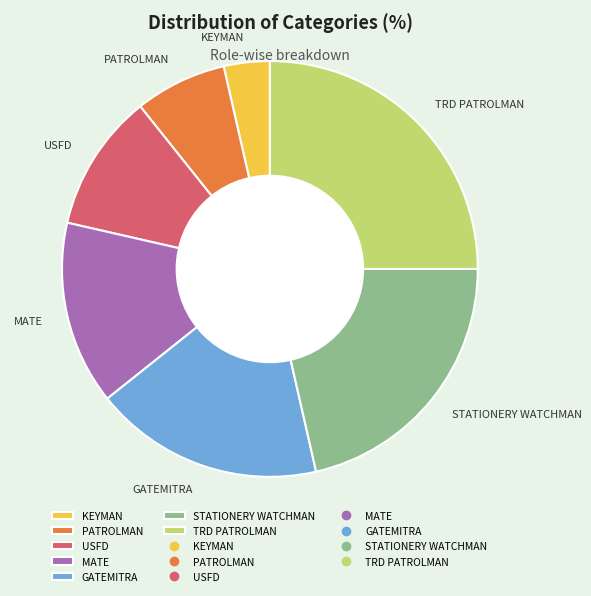

Rank the categories by value from lowest to highest.

KEYMAN, PATROLMAN, USFD, MATE, GATEMITRA, STATIONERY WATCHMAN, TRD PATROLMAN